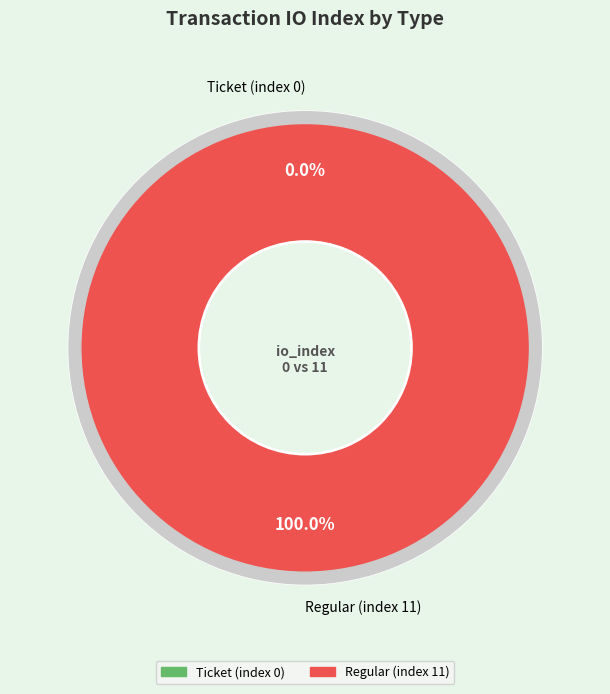

To the nearest percent, what is the combined percentage of Ticket (index 0) and Regular (index 11)?

100%